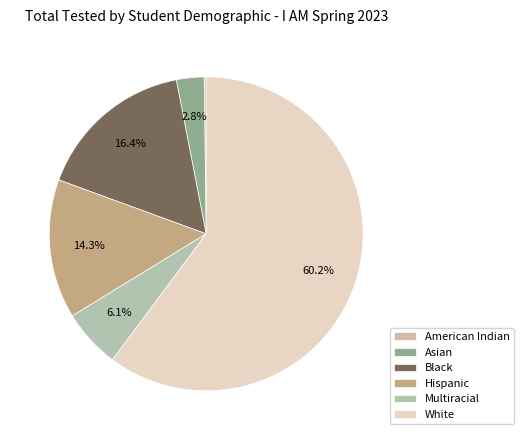

To the nearest percent, what portion does Multiracial represent?

6%